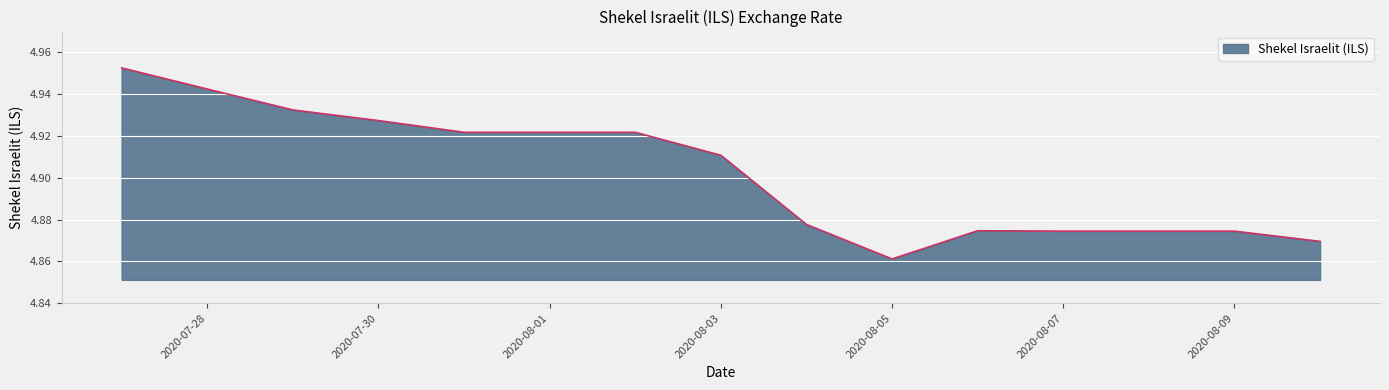

How many lines are shown in the chart?

1